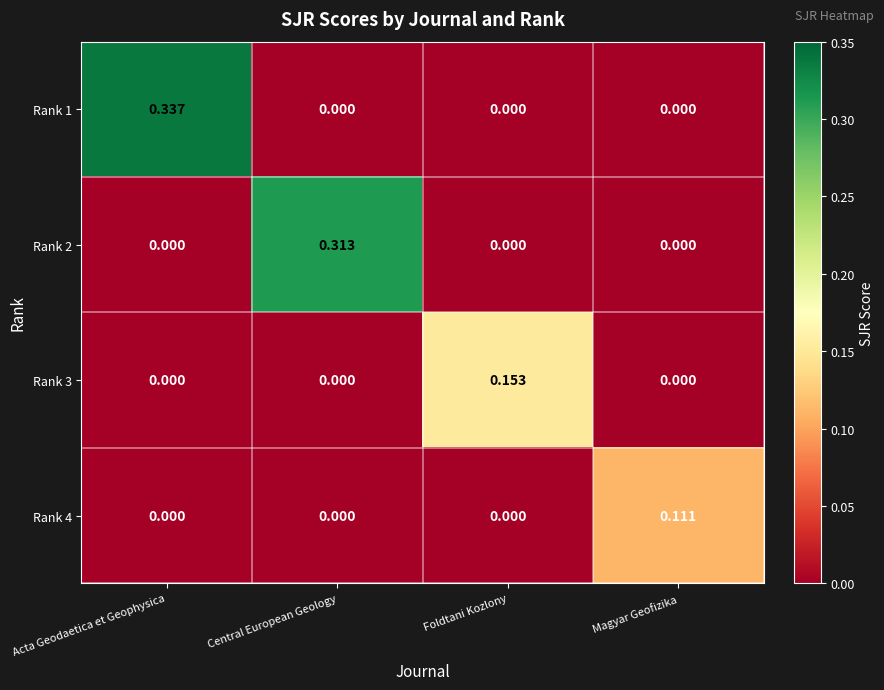

Which category has the highest value across all series?

Acta Geodaetica et Geophysica